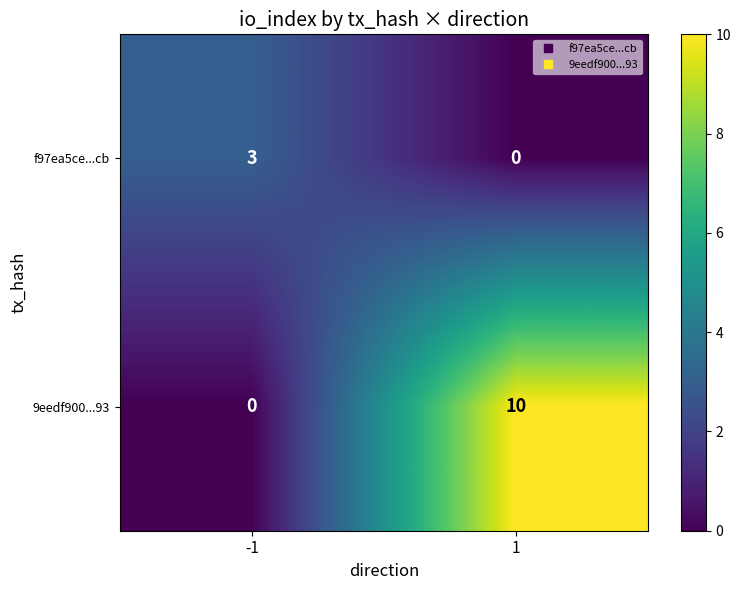

What is the maximum value for 9eedf900...93?

10